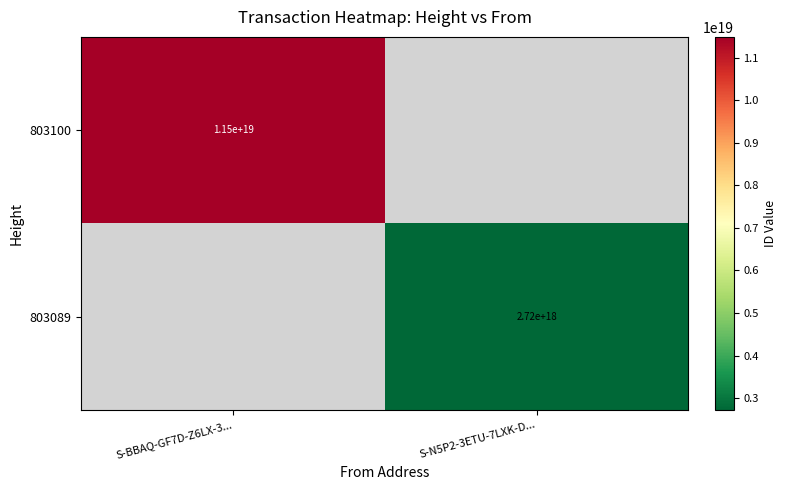

True or false: 803089 has a value of 637512839771942144 at S-N5P2-3ETU-7LXK-D....

False